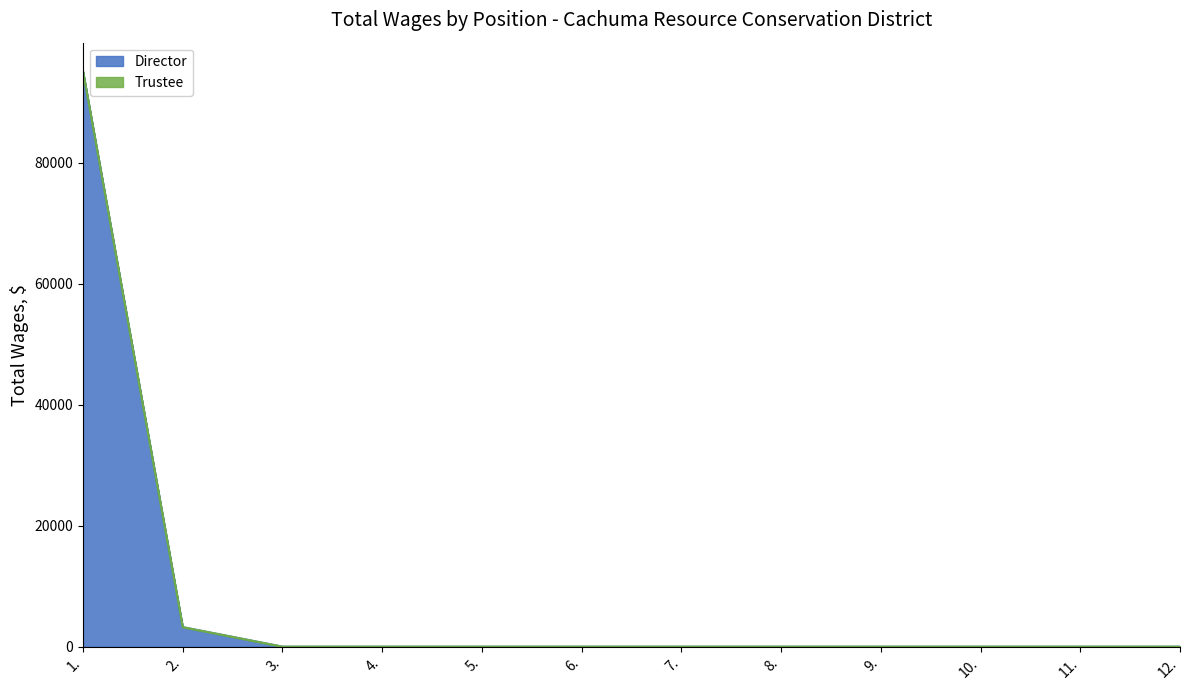

What is the highest value of the Director series?

95104